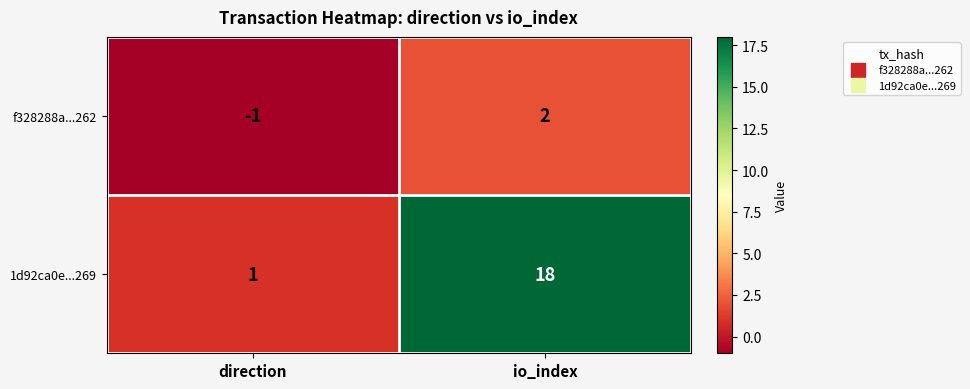

Which series changed the most between direction and io_index?

1d92ca0e...269